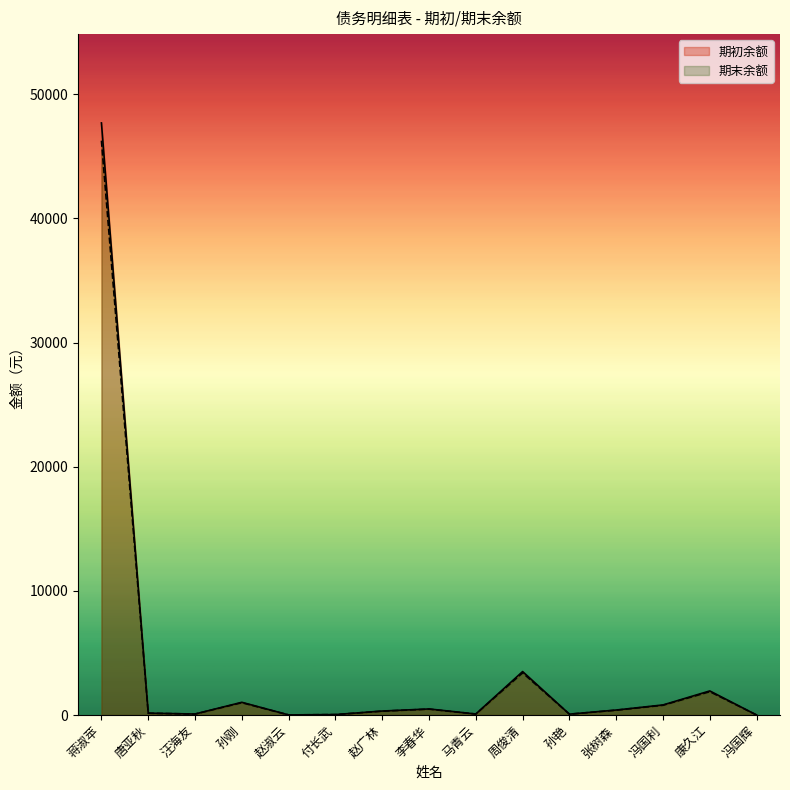

What are all the series names shown in the legend?

期初余额, 期末余额